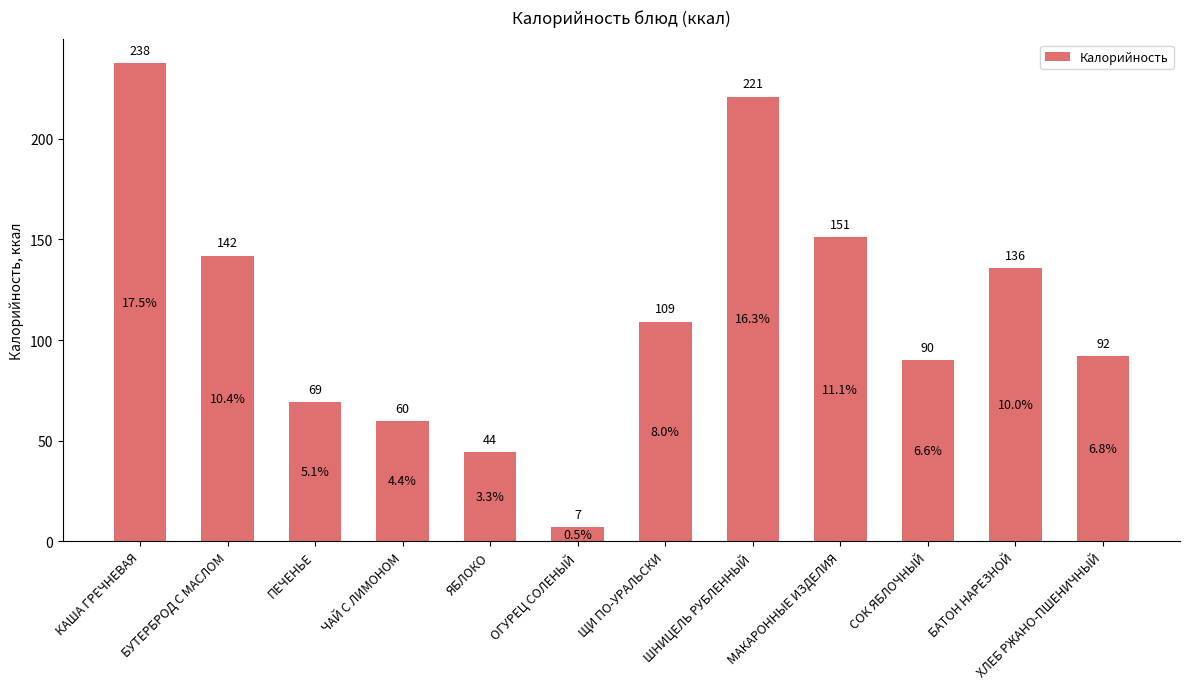

How many bars are there in total?

12